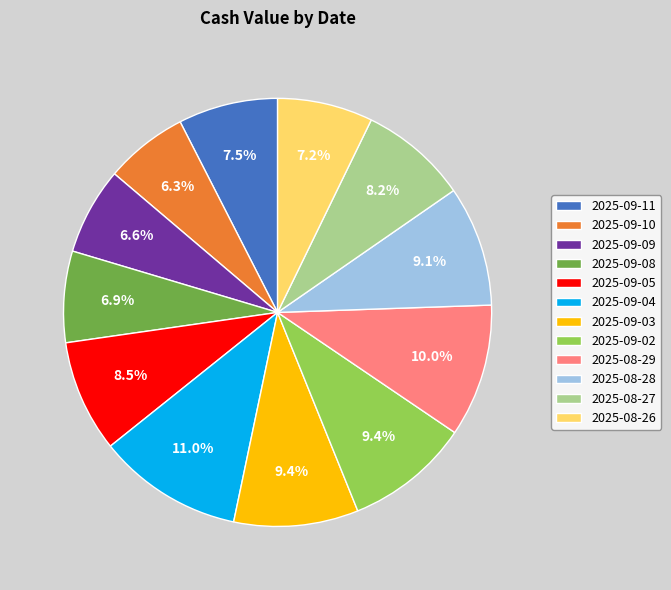

Does any single category account for the majority?

No